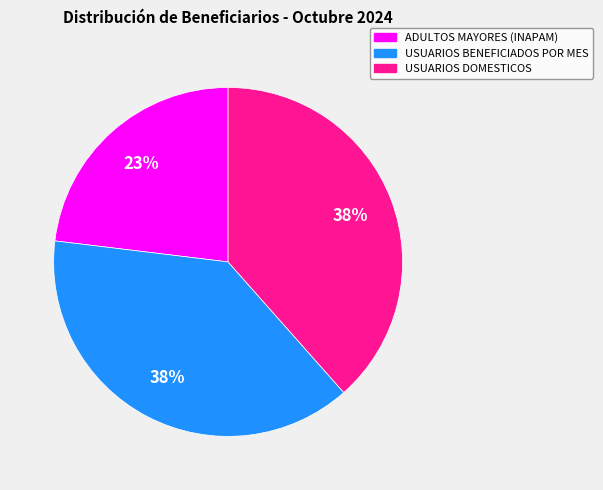

To the nearest percent, what is the difference between the largest and smallest slice percentages?

15%